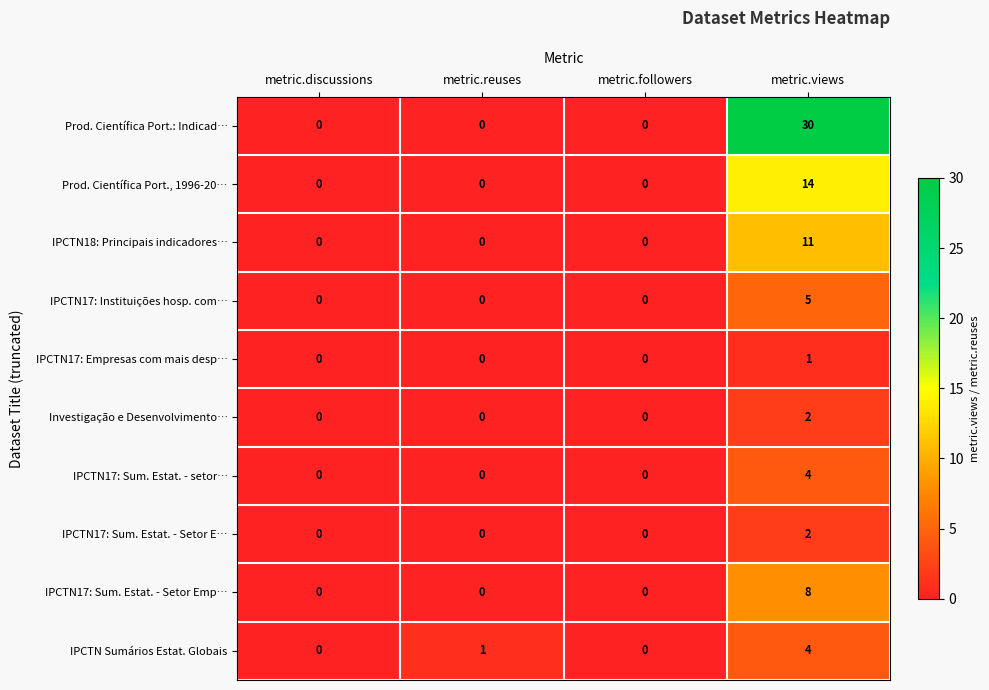

At which category is the sum across all series the highest?

metric.views